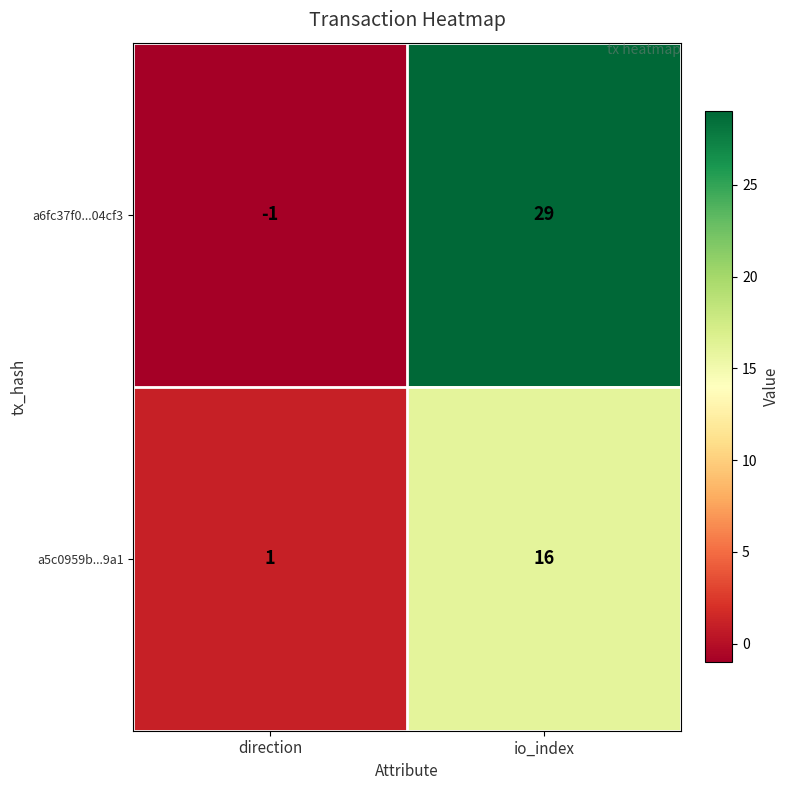

True or false: a6fc37f0...04cf3 has a value of 51 at io_index.

False